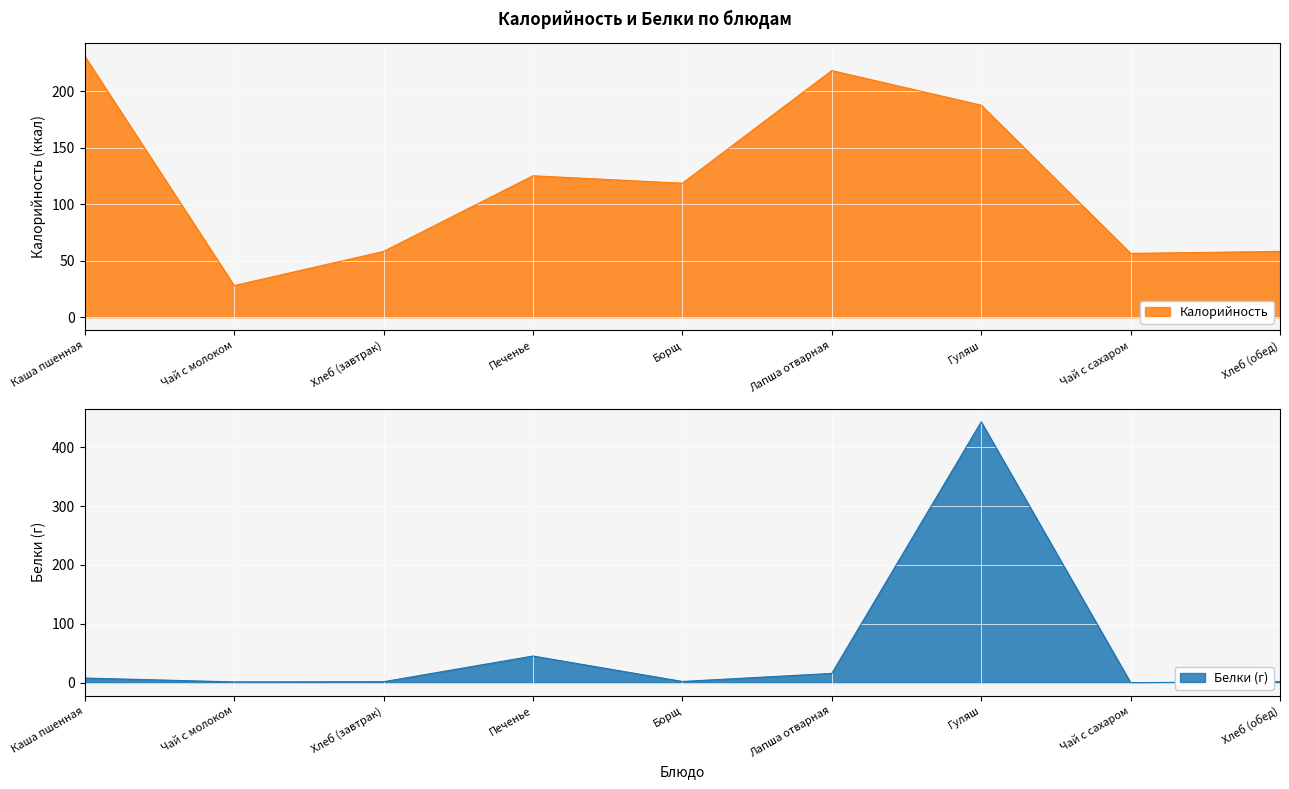

True or false: Белки has a value of 151.6 at Гуляш.

False